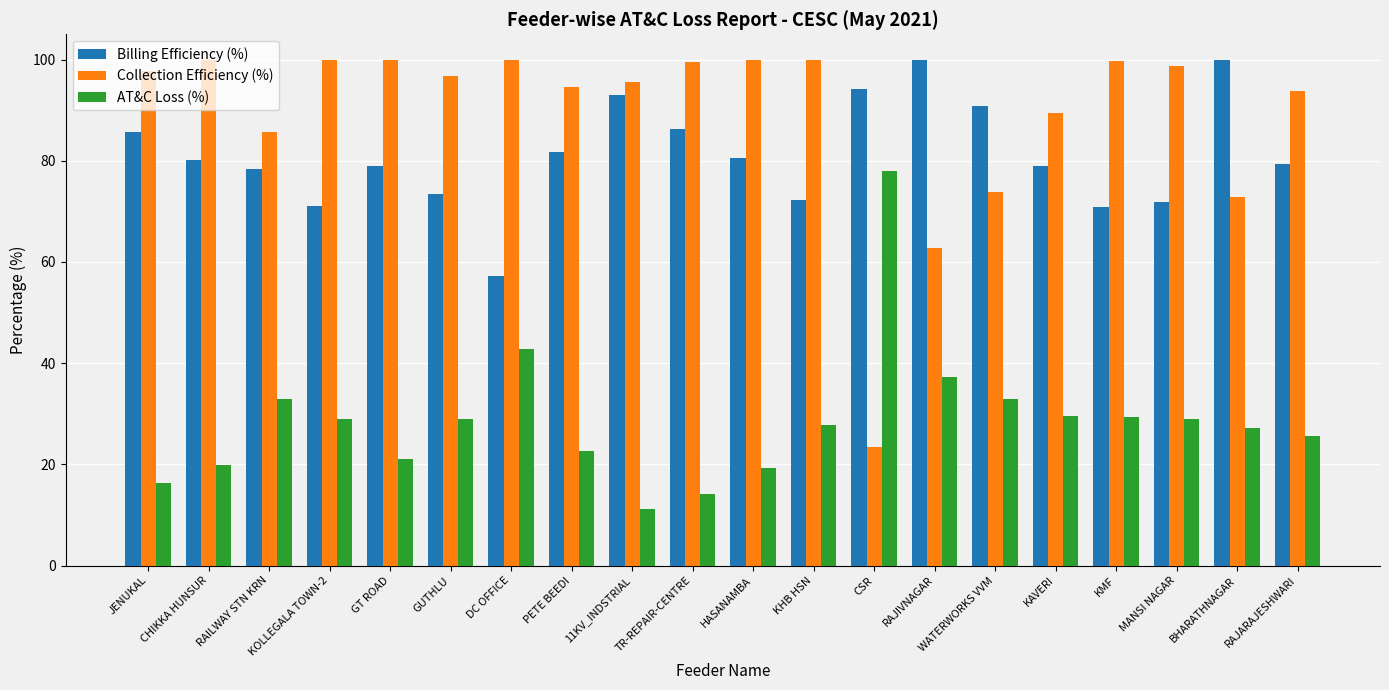

What are all the series names shown in the legend?

Billing Efficiency (%), Collection Efficiency (%), AT&C Loss (%)